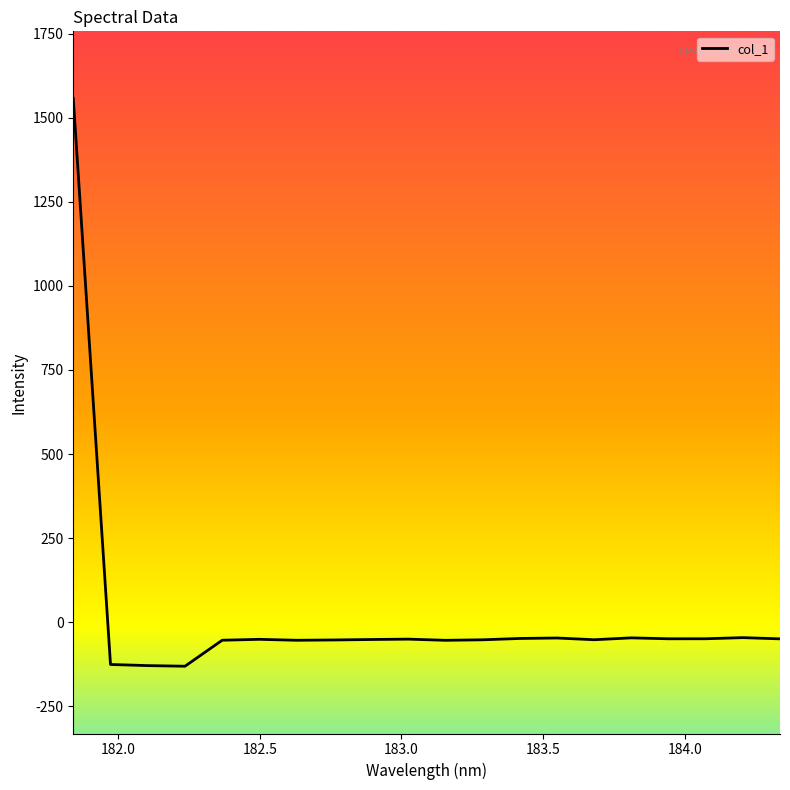

What is the difference between the maximum and minimum values?

1687.5